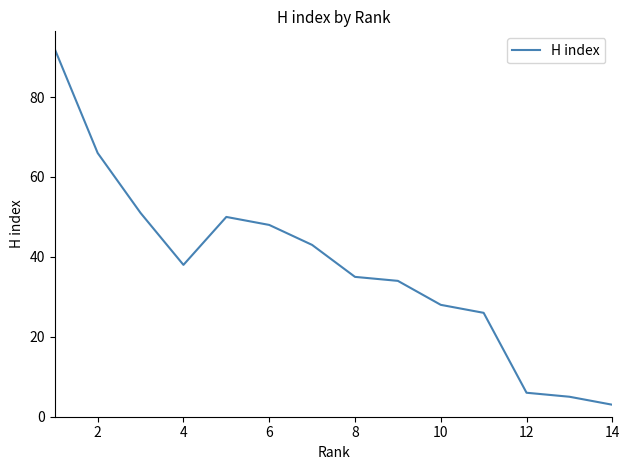

What is the minimum value shown in the chart?

3